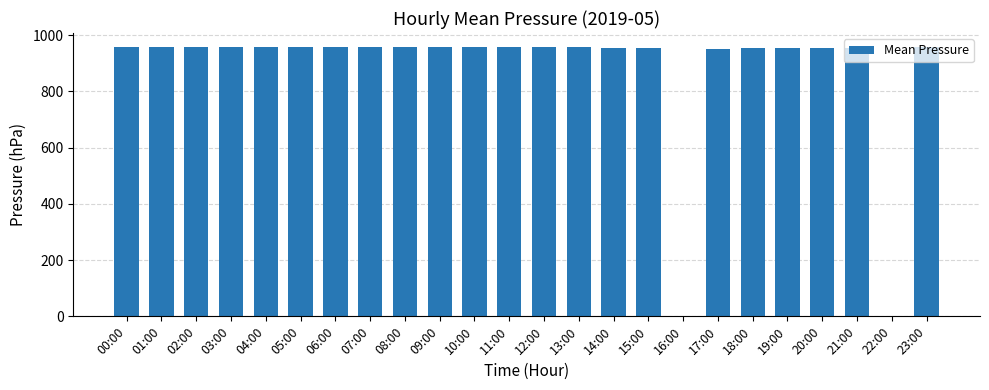

What is the sum of all values?

21035.8